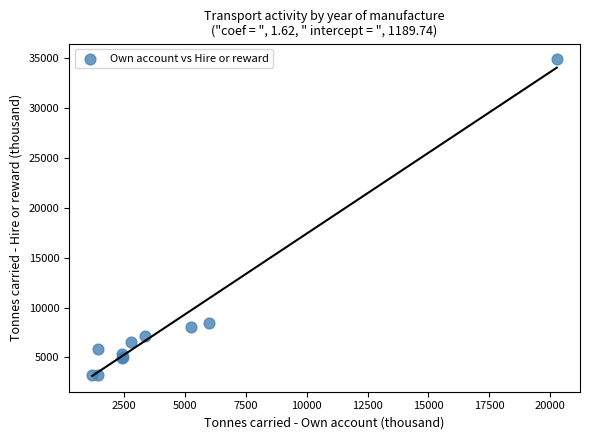

What Y value in the scatter plot is closest to 19040?

8495